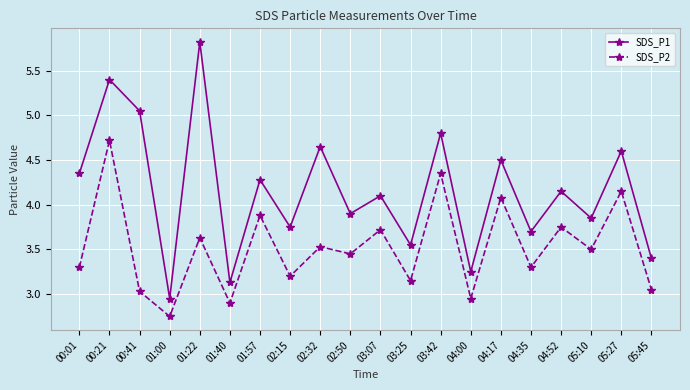

The value of SDS_P2 at 03:07 is 3.7. True or false?

True